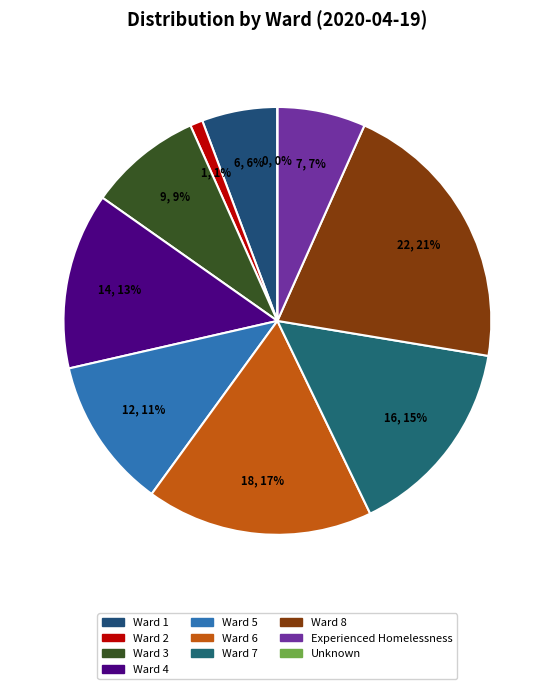

To the nearest percent, what is the average slice percentage?

10%